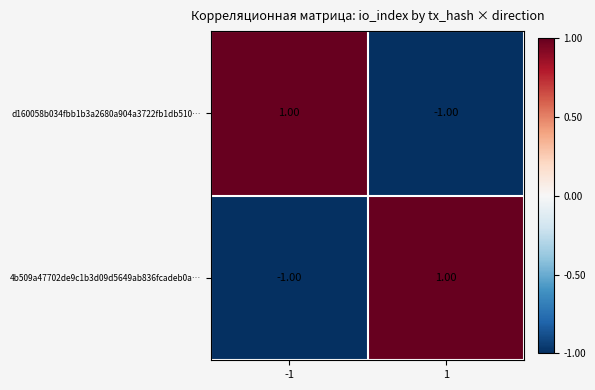

Rank the series at 1 from highest to lowest value.

4b509a47702de9c1b3d09d5649ab836fcadeb0a…, d160058b034fbb1b3a2680a904a3722fb1db510…